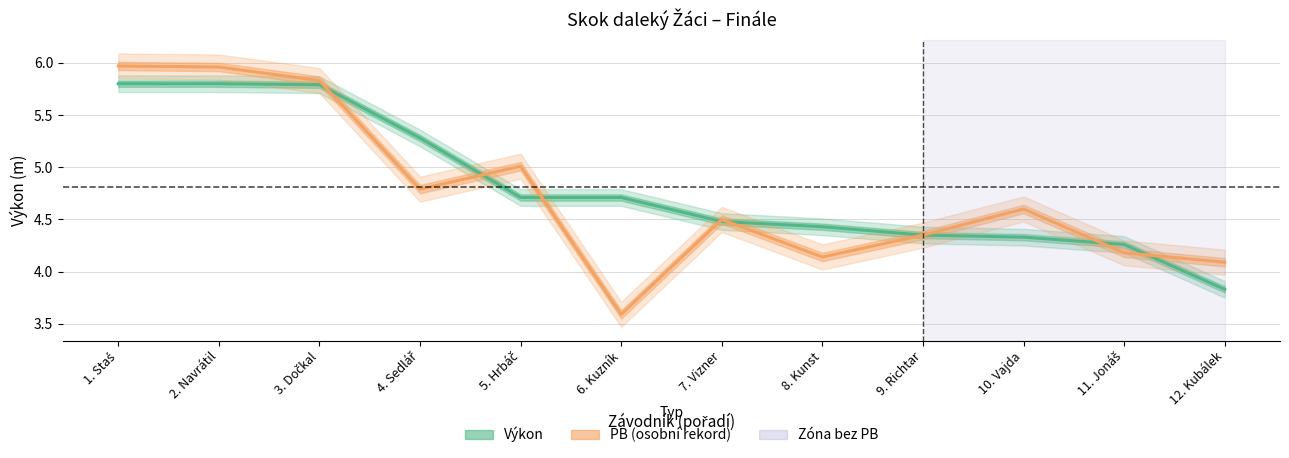

What is the lowest value of the Výkon series?

3.8